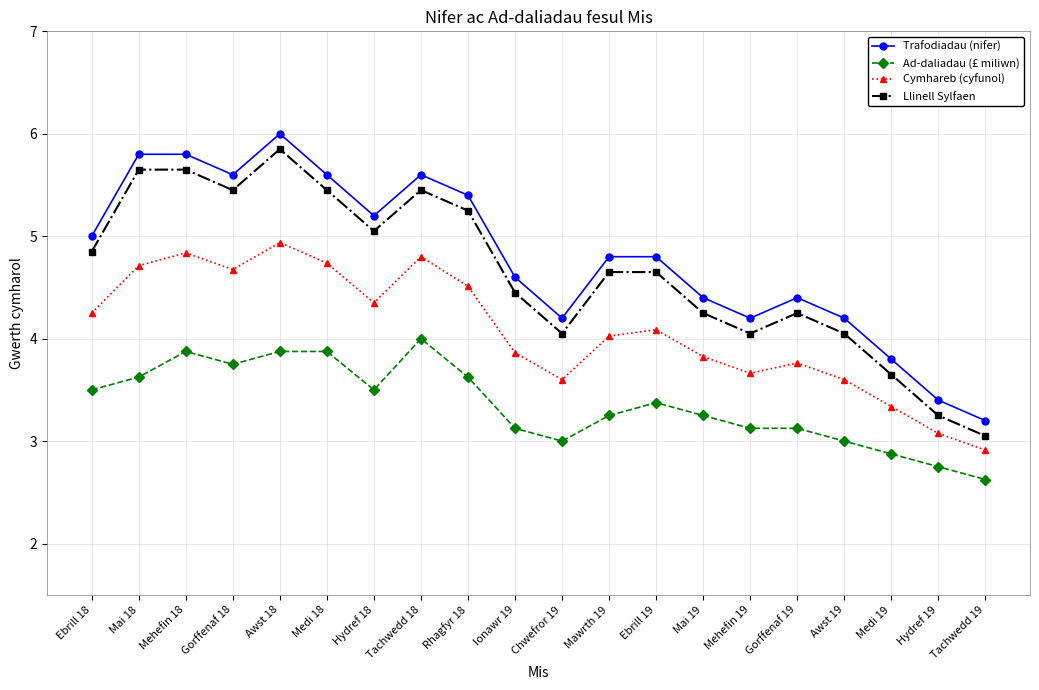

True or false: Trafodiadau (nifer) and Cymhareb (cyfunol) cross at least once.

False